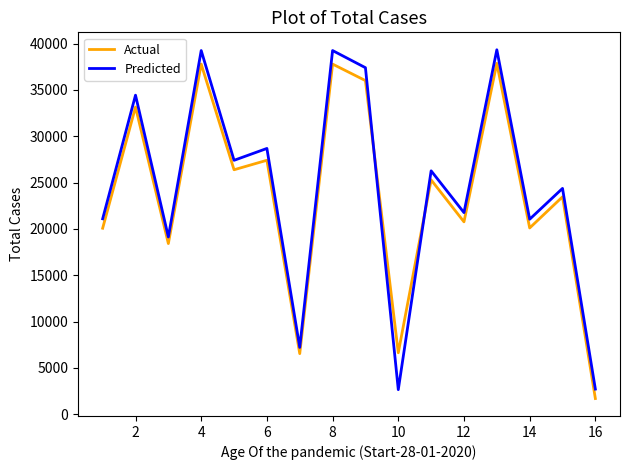

Which series has the largest range (max minus min)?

Predicted